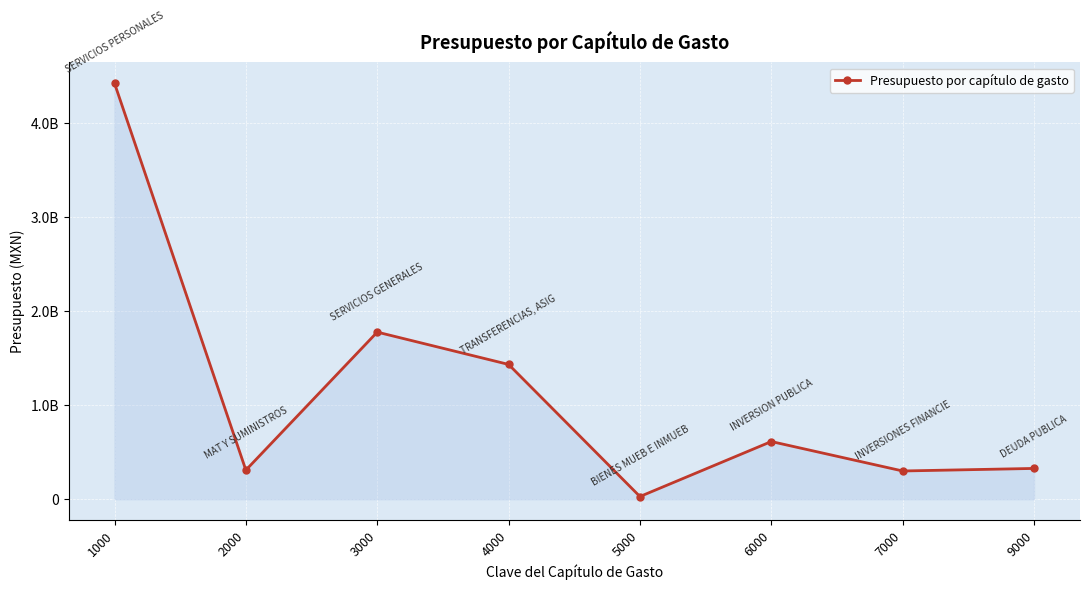

True or false: there are more than 2 points higher than both neighbors.

False